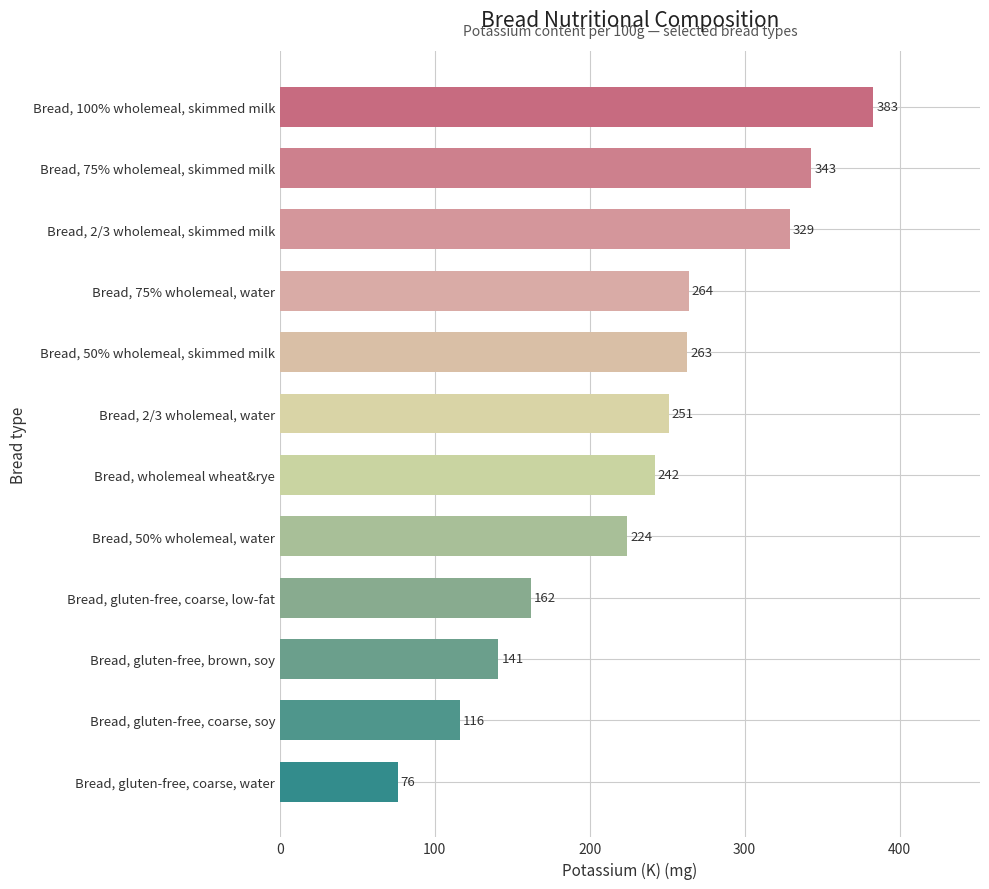

True or false: the data shows 84 at Bread, 100% wholemeal, skimmed milk.

False